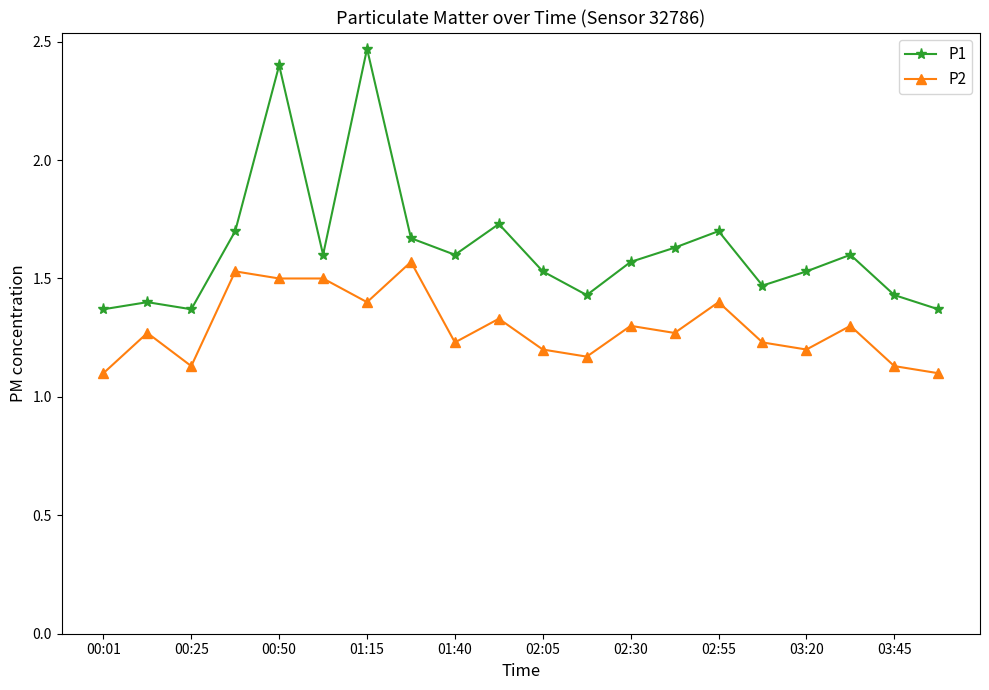

True or false: P1 and P2 cross at least once.

False